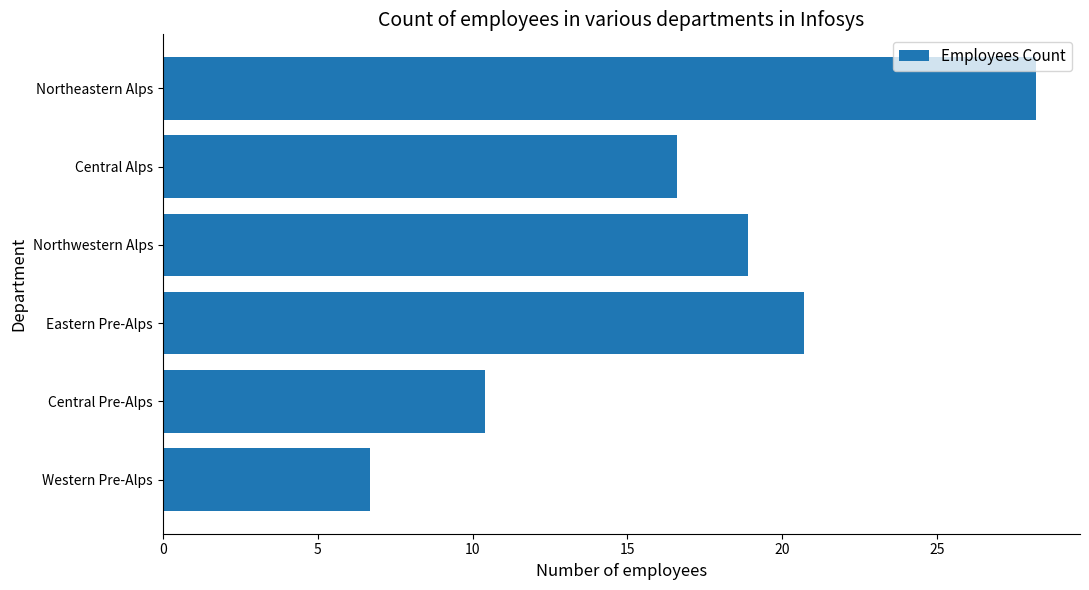

List the labels in order of value, smallest first.

Western Pre-Alps, Central Pre-Alps, Central Alps, Northwestern Alps, Eastern Pre-Alps, Northeastern Alps